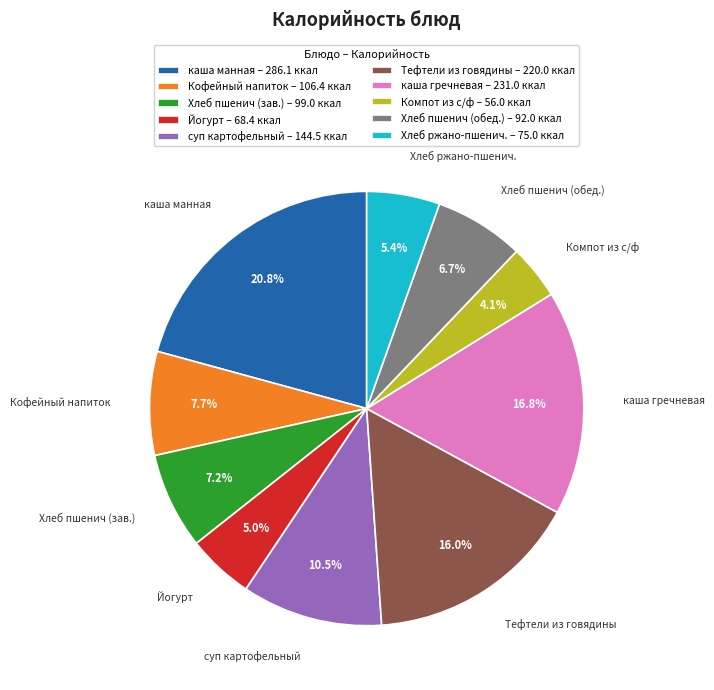

What is the ratio of the value at каша манная – 286.1 ккал to the value at каша гречневая – 231.0 ккал?

1.2